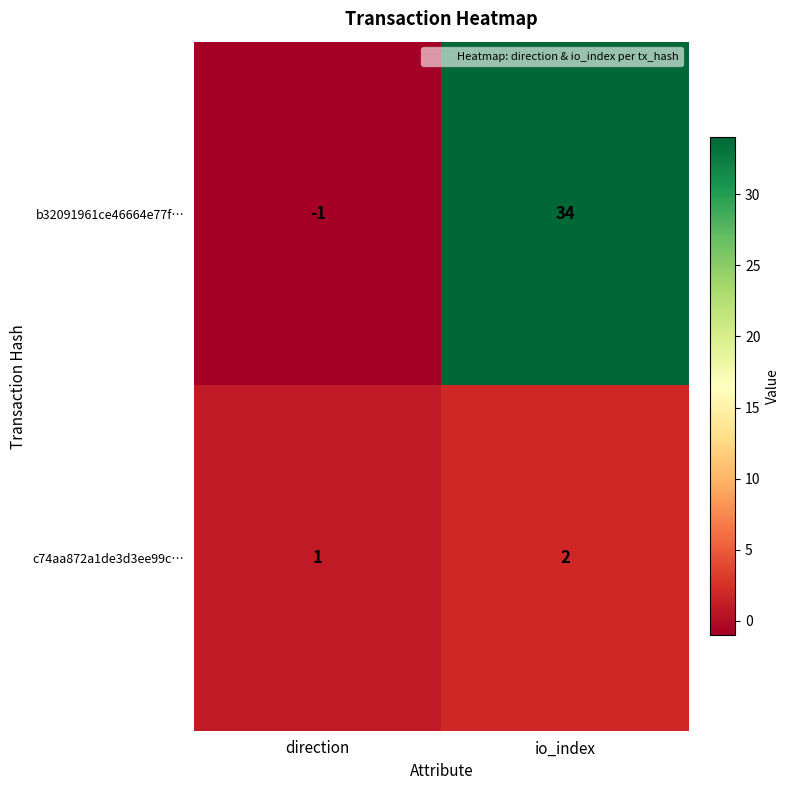

Which series has the widest spread of values?

b32091961ce46664e77f…